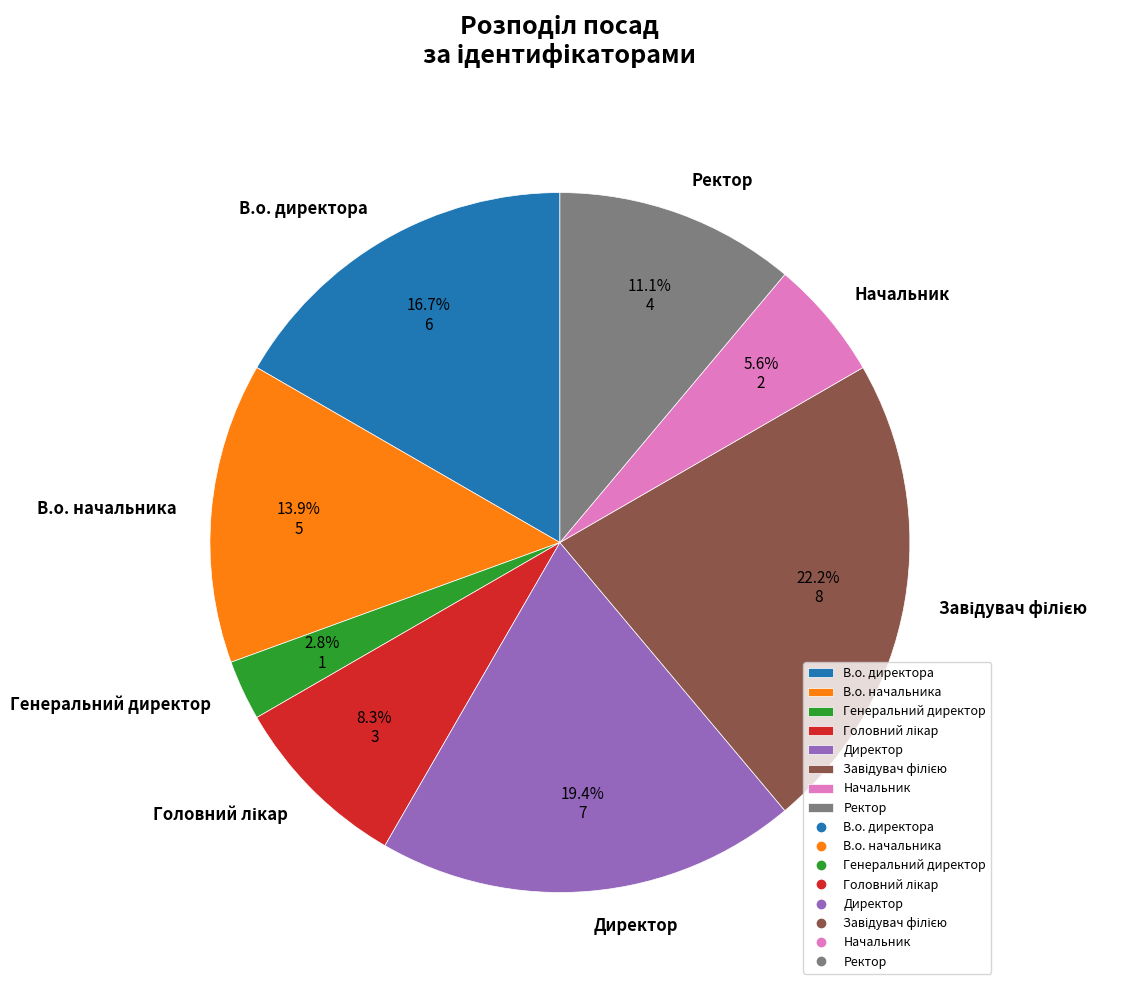

Does В.о. директора represent more than half of the total?

No